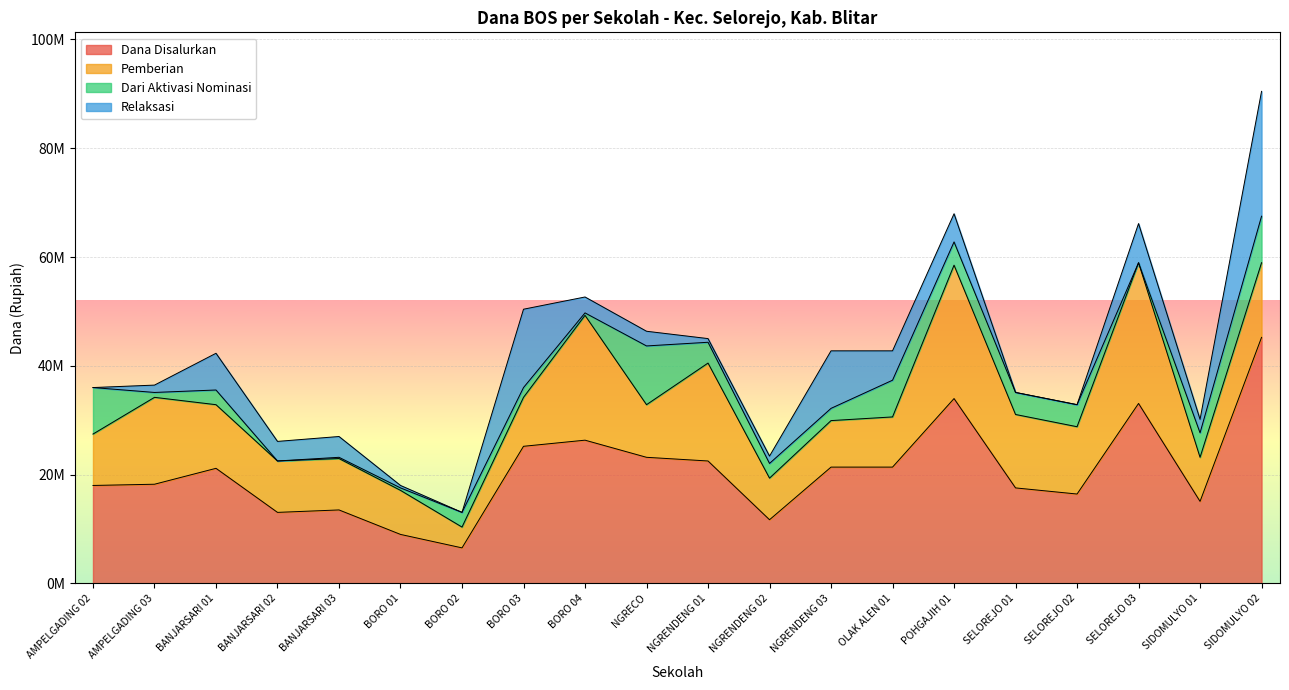

Which series has the largest range (max minus min)?

Dana Disalurkan